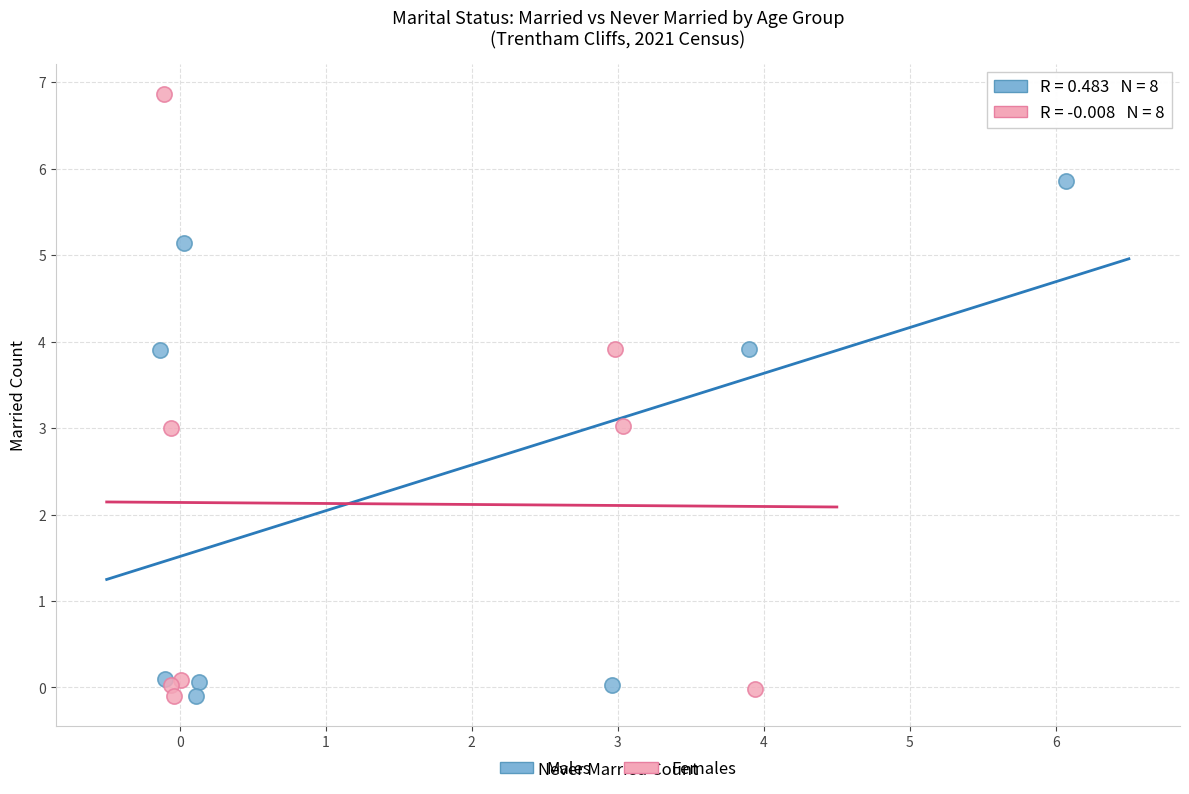

Which series contains the highest Y value?

Females